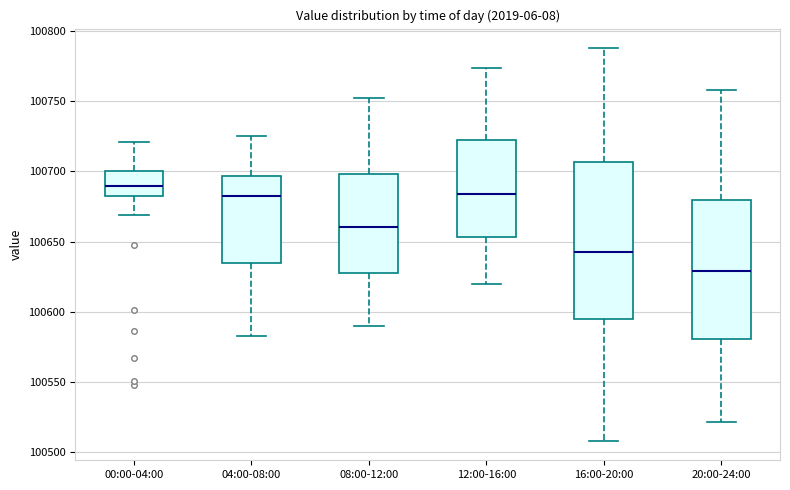

Where does the median line of the box for 00:00-04:00 sit on the y-axis? The values are not printed on the chart, so give them approximately, as read against the axis.

100690